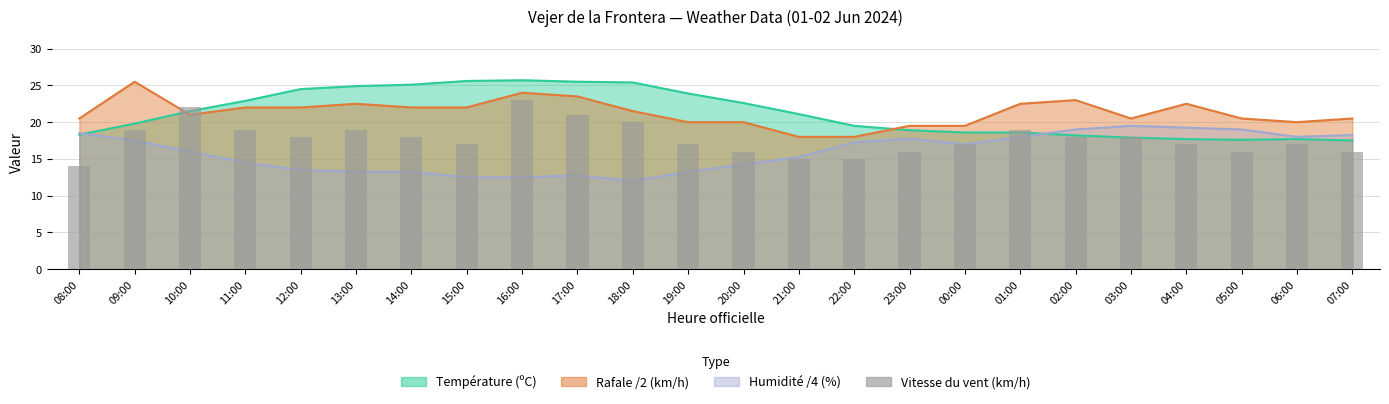

True or false: the data shows 19 at 09:00.

True